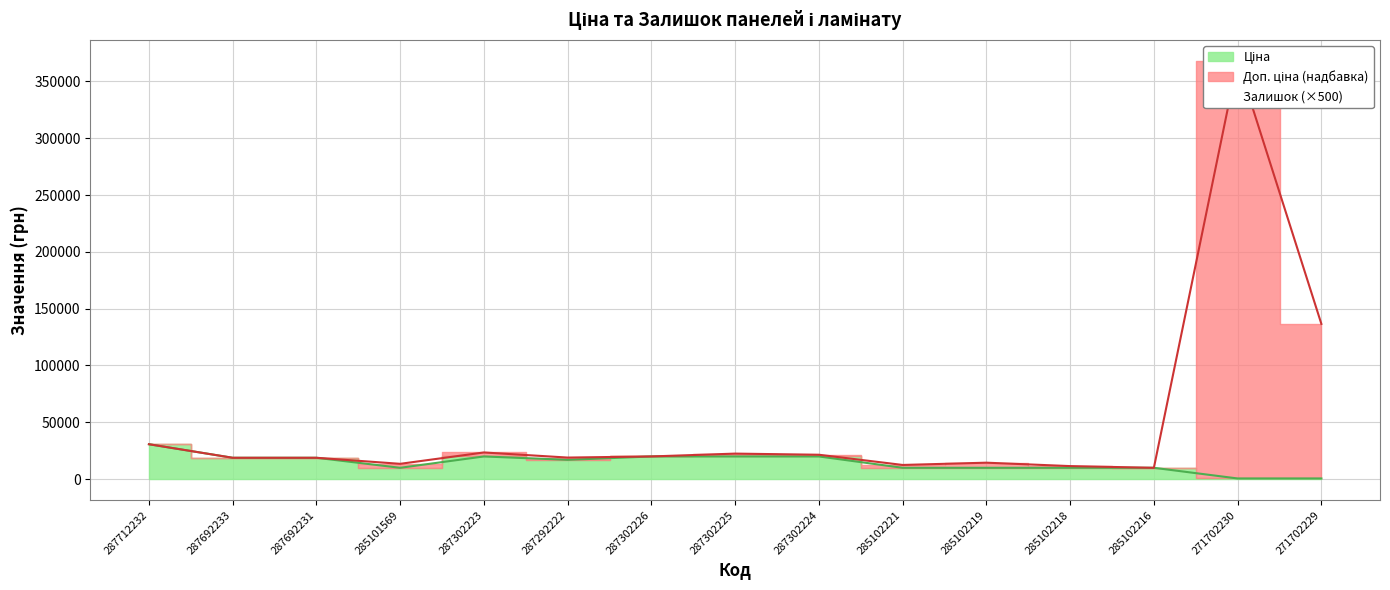

Where is Залишок nearest to the value 189032?

271702229